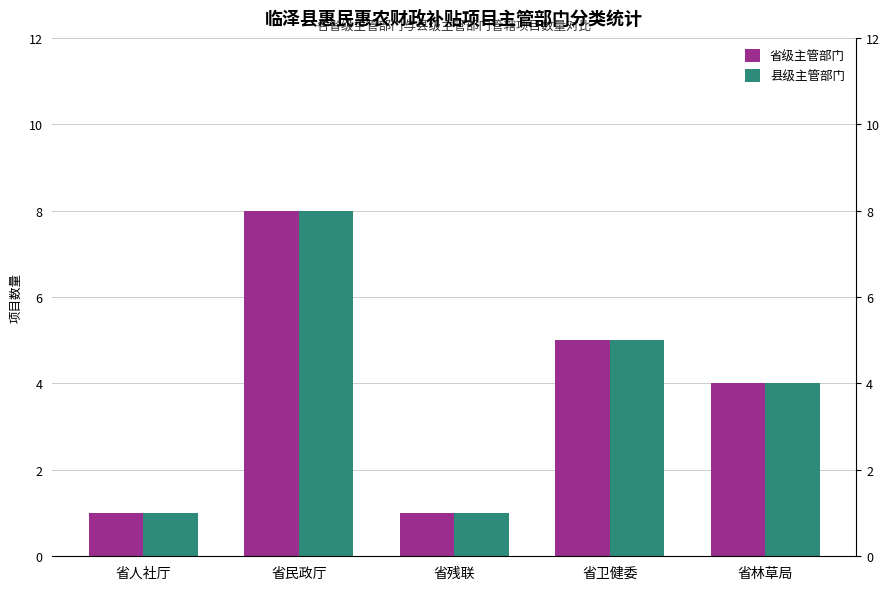

What is the value of the 省级主管部门 bar at the 3rd from the left?

1